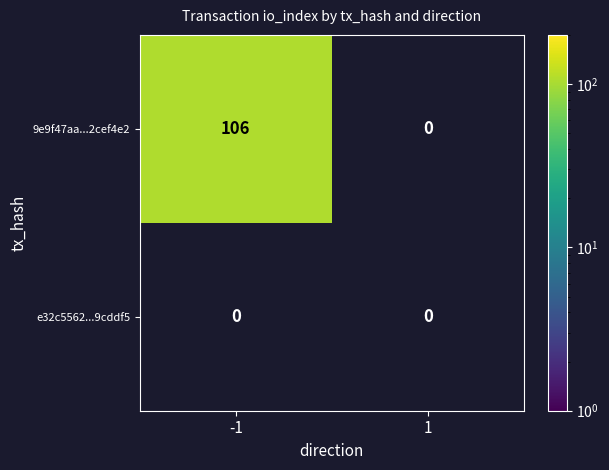

True or false: e32c556273c206dcf5277726df9cbd3489cddf5 has a value of 1 at 0.

False